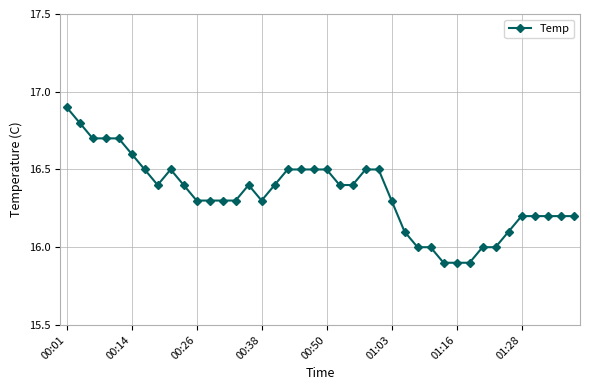

Does the chart have visible grid lines?

Yes